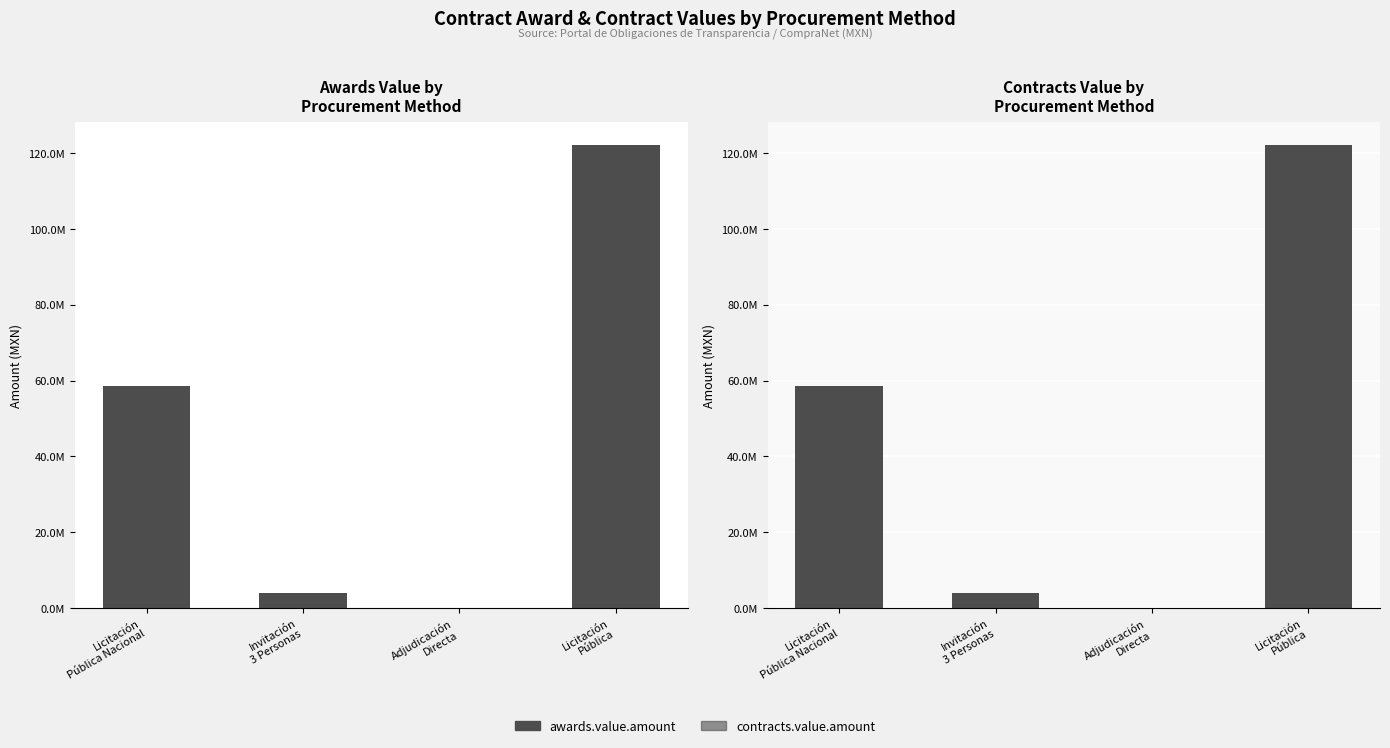

The awards.value.amount series shows 151279.4 at Adjudicación
Directa. True or false?

False